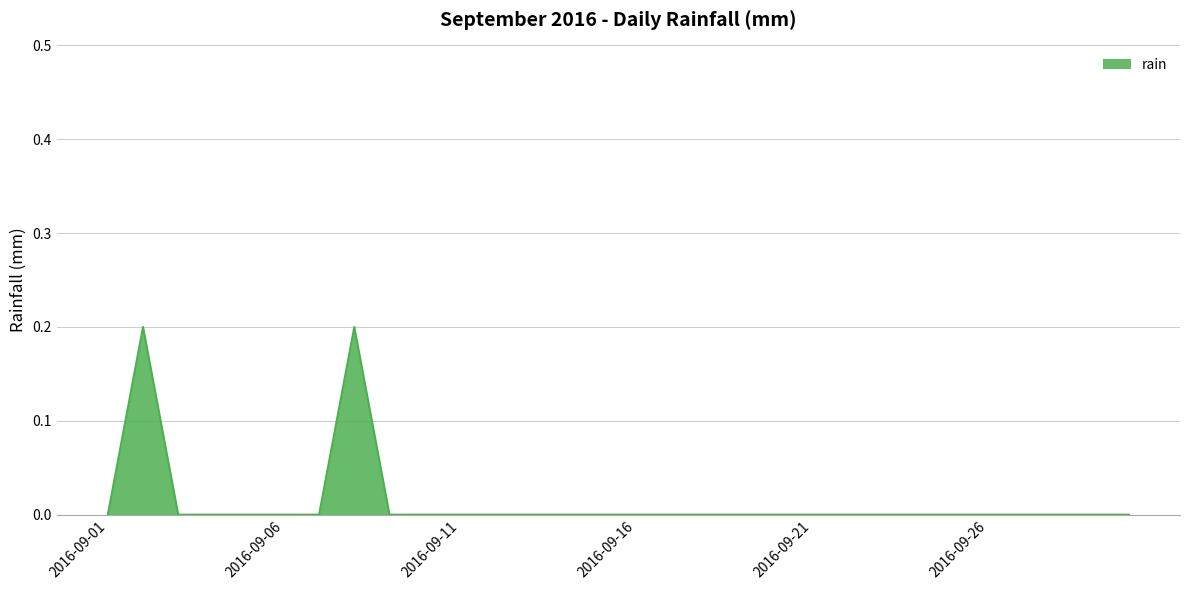

Does the chart display data point markers on the line(s)?

No